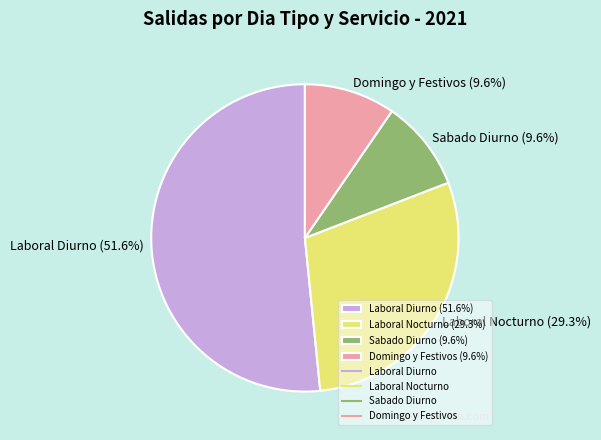

Does Laboral Diurno (51.6%) account for over 50% of the chart?

Yes